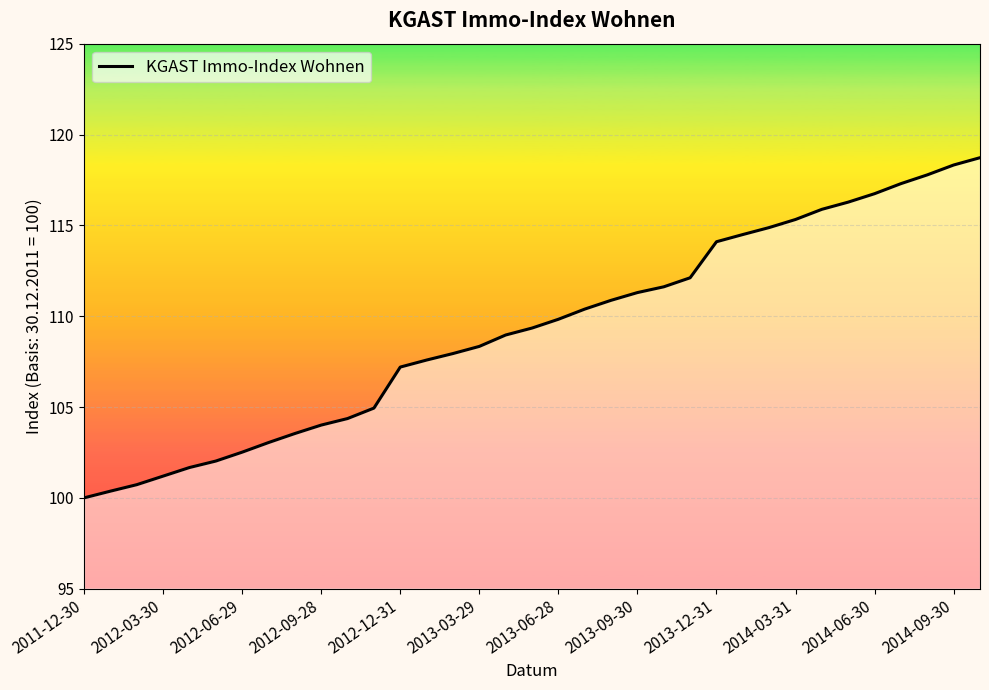

What is the difference between the maximum and minimum values?

18.7